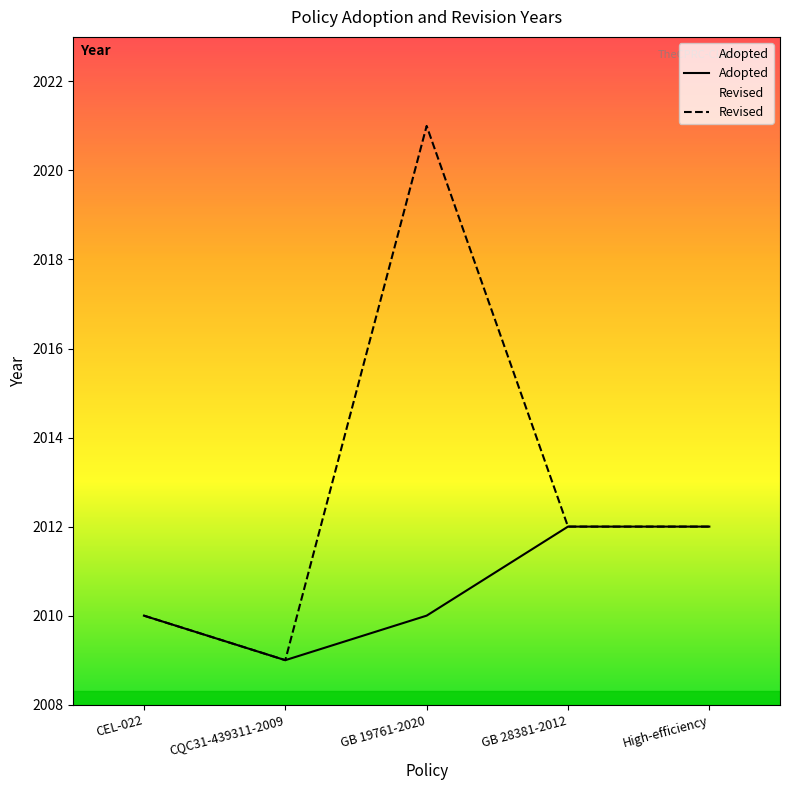

What is the label of the 1st point from the left?

CEL-022